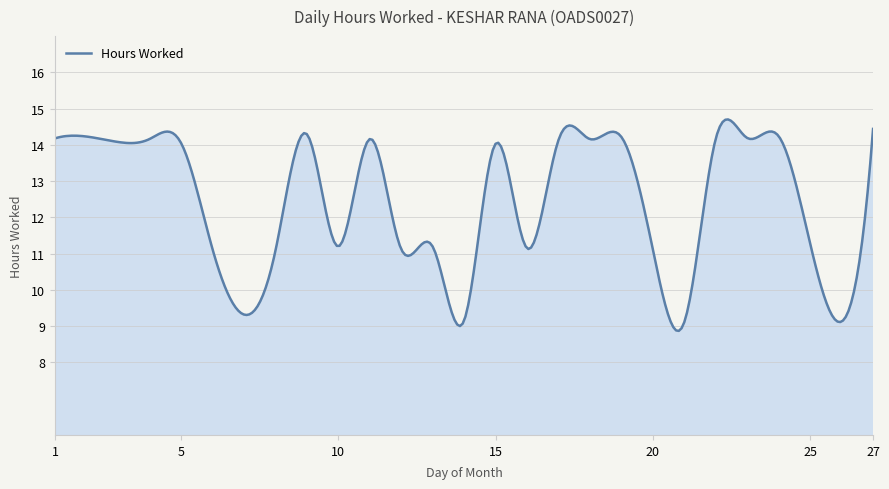

True or false: there are more than 2 points higher than both neighbors.

True